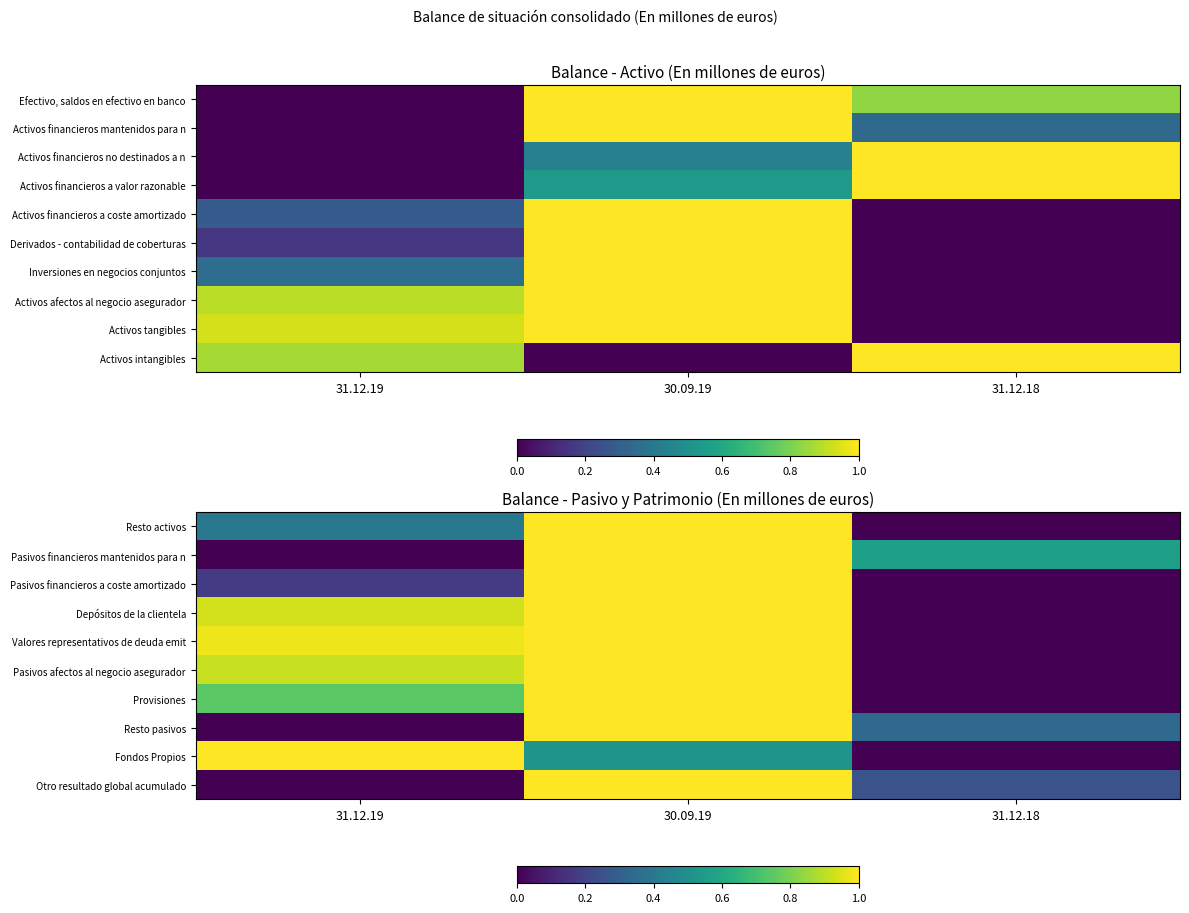

The Pasivos afectos al negocio asegurador series shows -0.5 at 31.12.18. True or false?

False